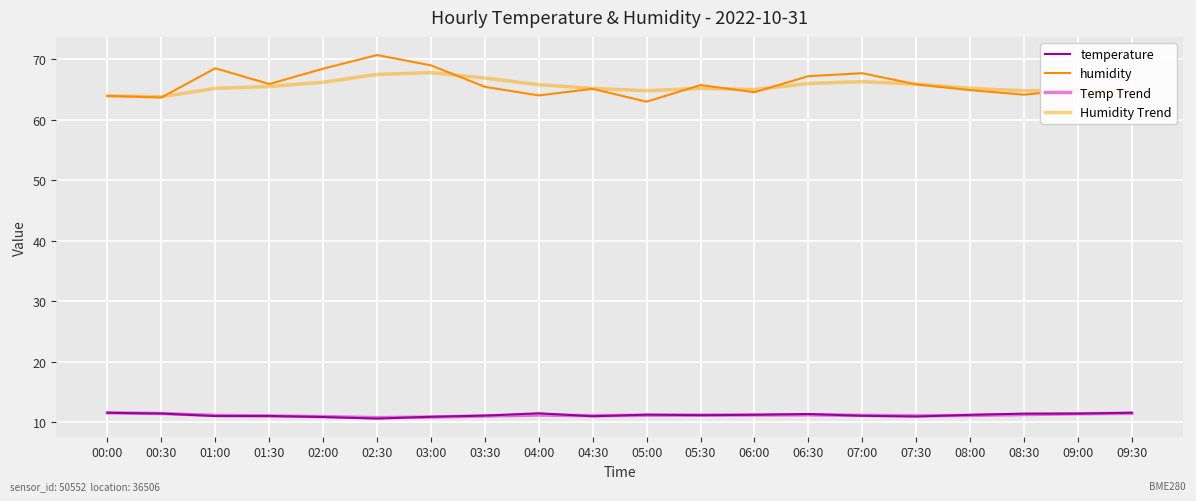

In temperature, how many points are higher than both neighbors (excluding endpoints)?

4